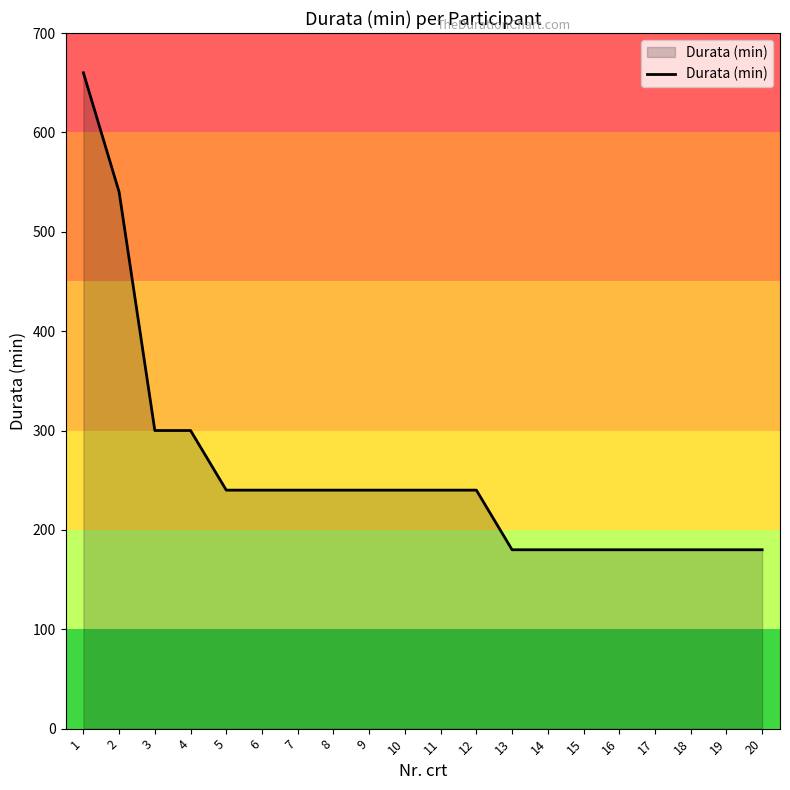

The value at 4 is 159. True or false?

False